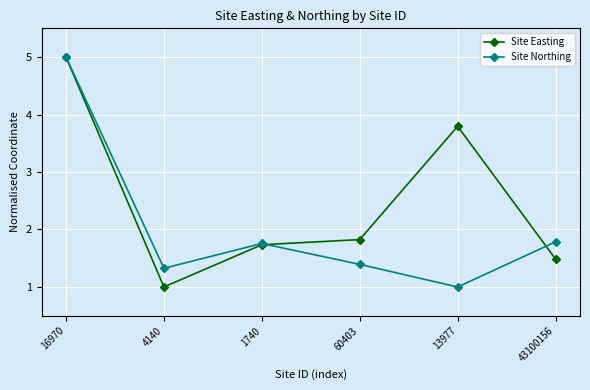

Which category has the highest value across all series?

16970